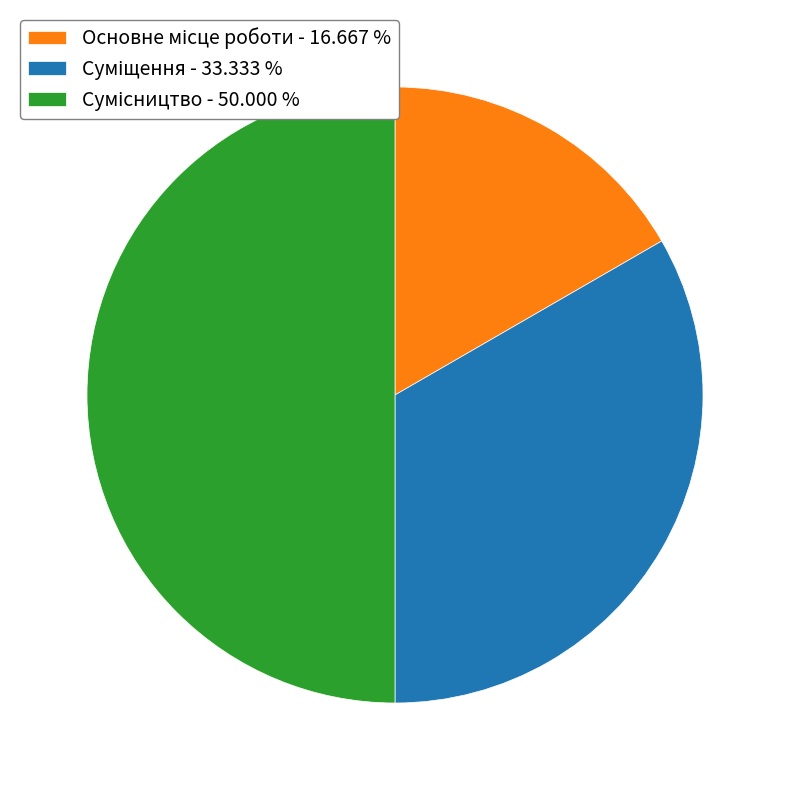

How many slices are in this pie chart?

3